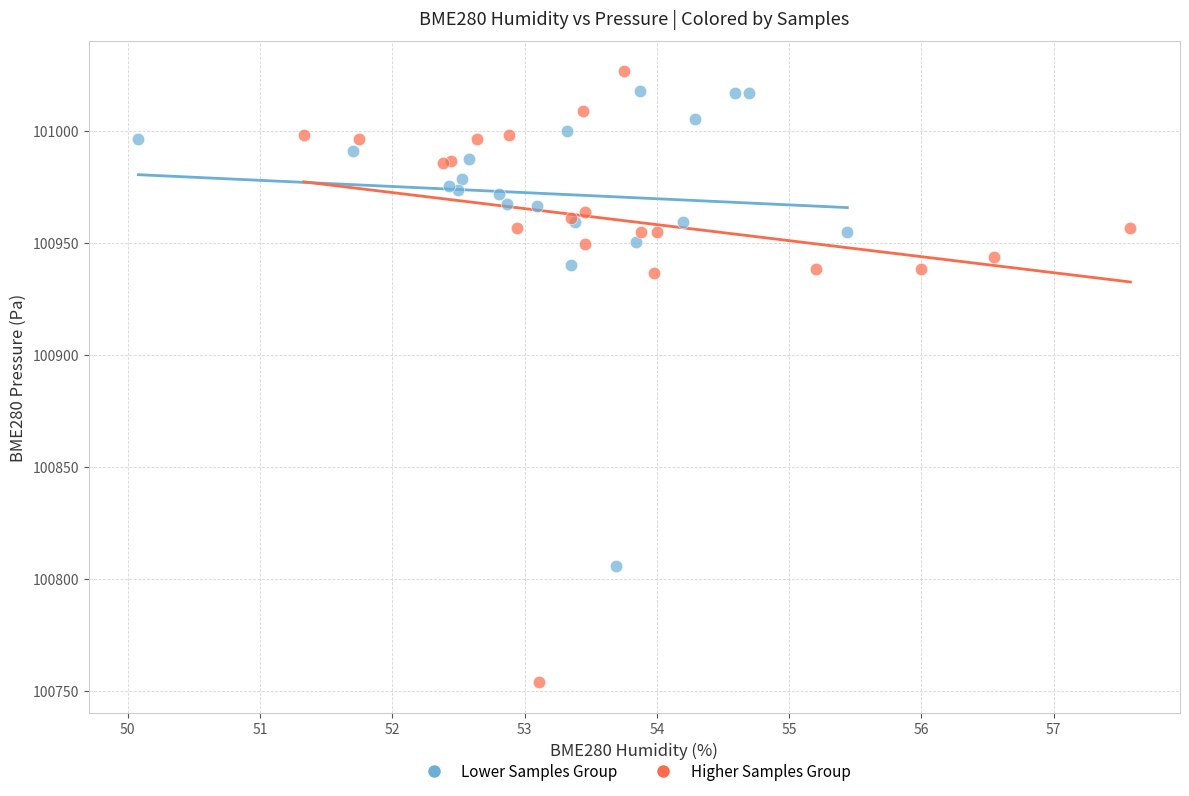

Which series has the widest spread of Y values?

Higher Samples Group